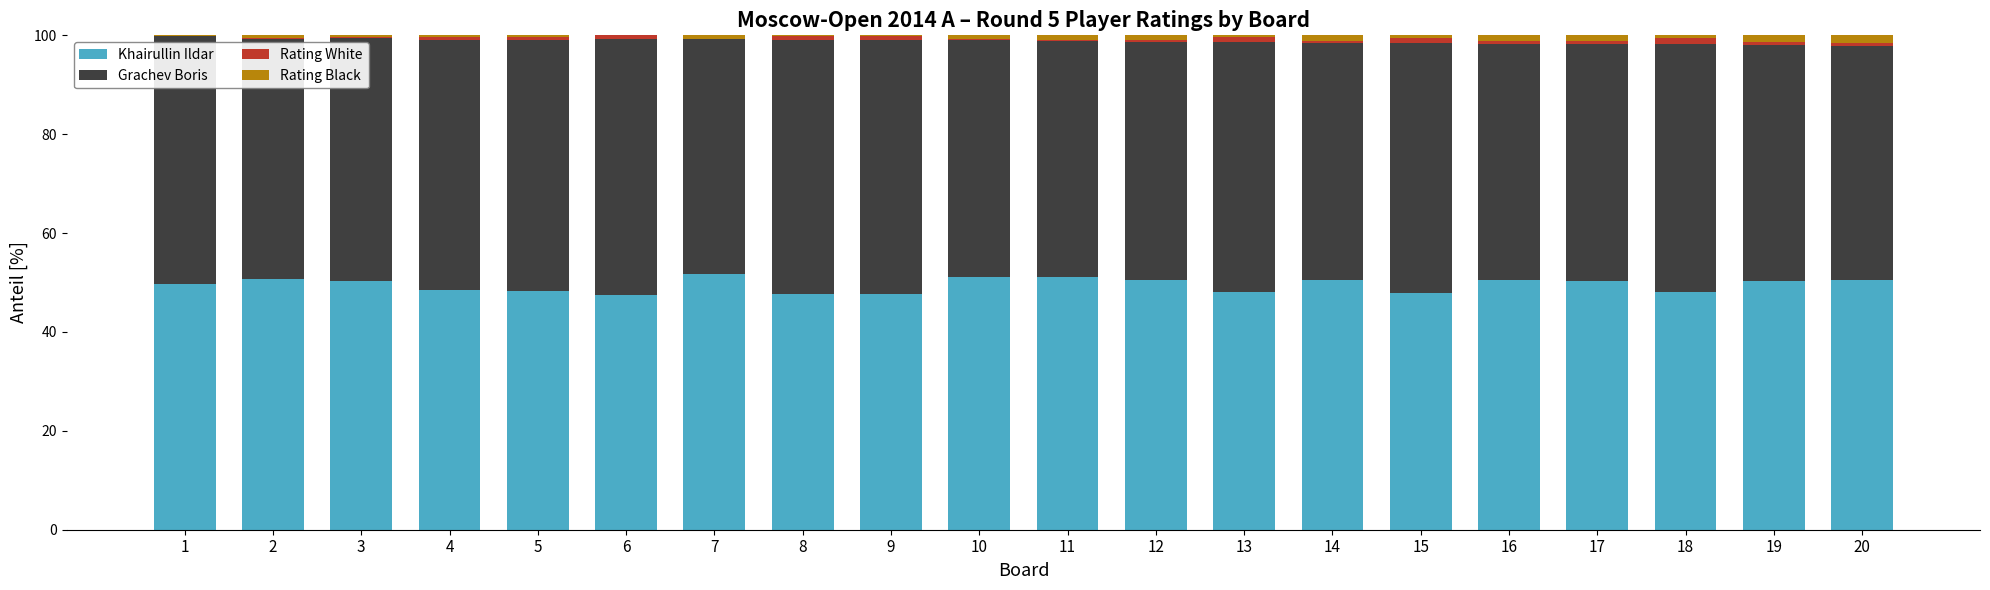

Is it true that Khairullin Ildar equals 67.5 at 16?

False